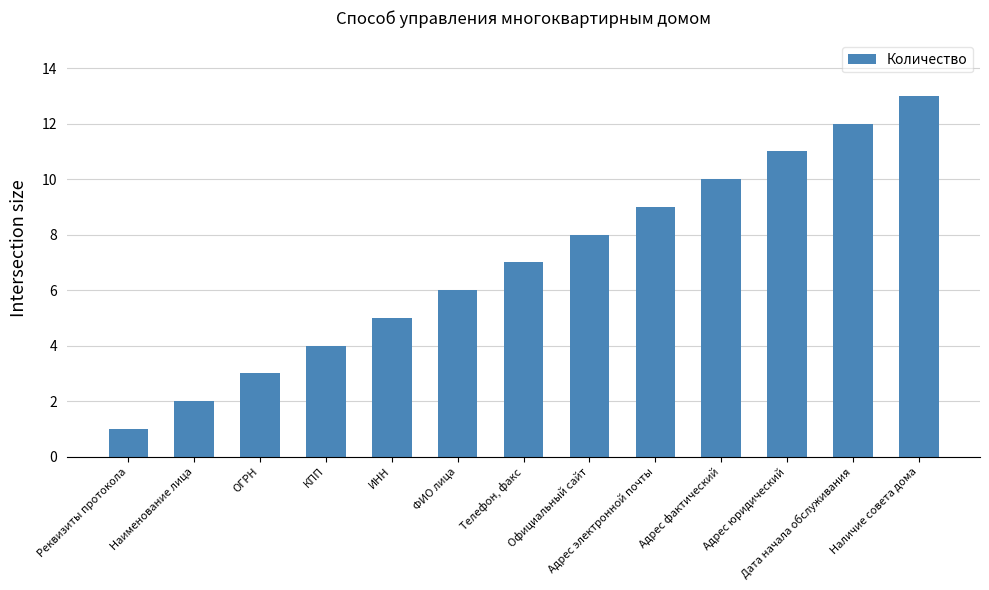

What is the sum of the values at КПП and ИНН?

9